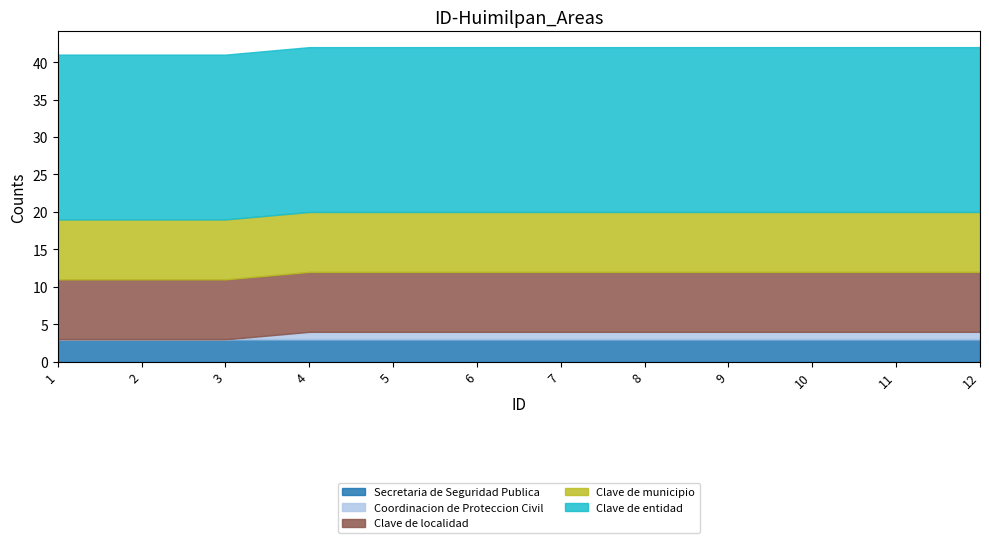

Between 10 and 12, which series saw the biggest shift?

Secretaria de Seguridad Publica